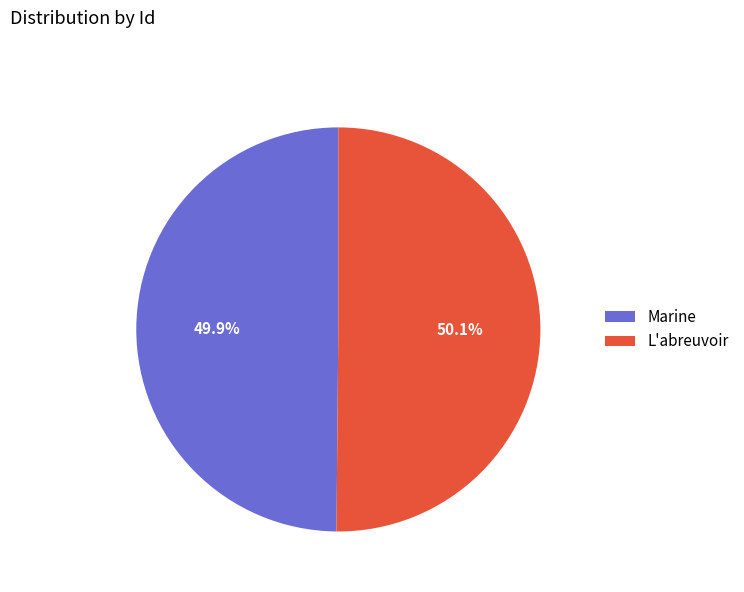

Count the number of slices in the pie.

2